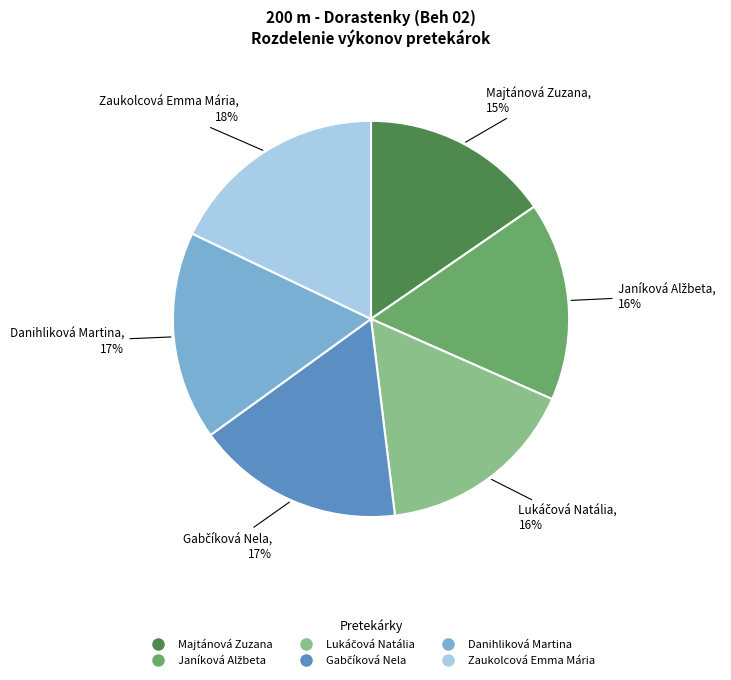

How many segments does this pie chart have?

6